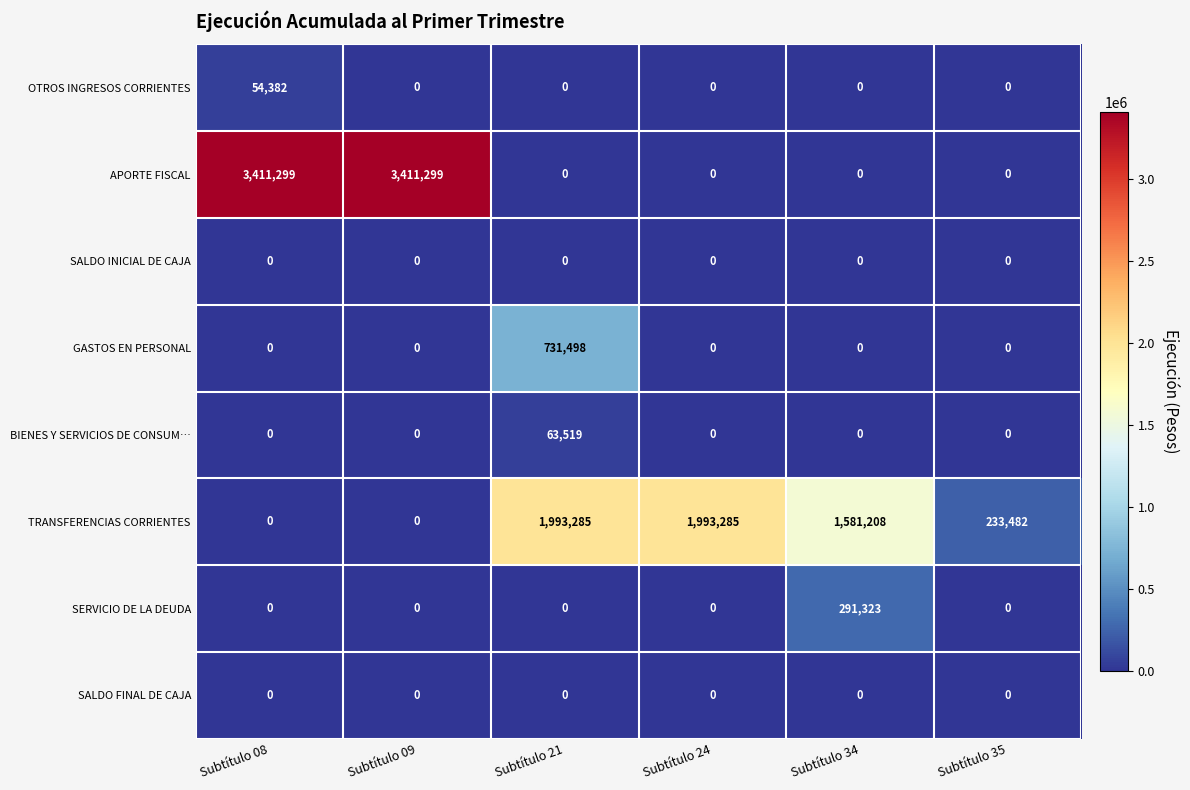

Which category has the highest value in the BIENES Y SERVICIOS DE CONSUM… series?

Subtítulo 21